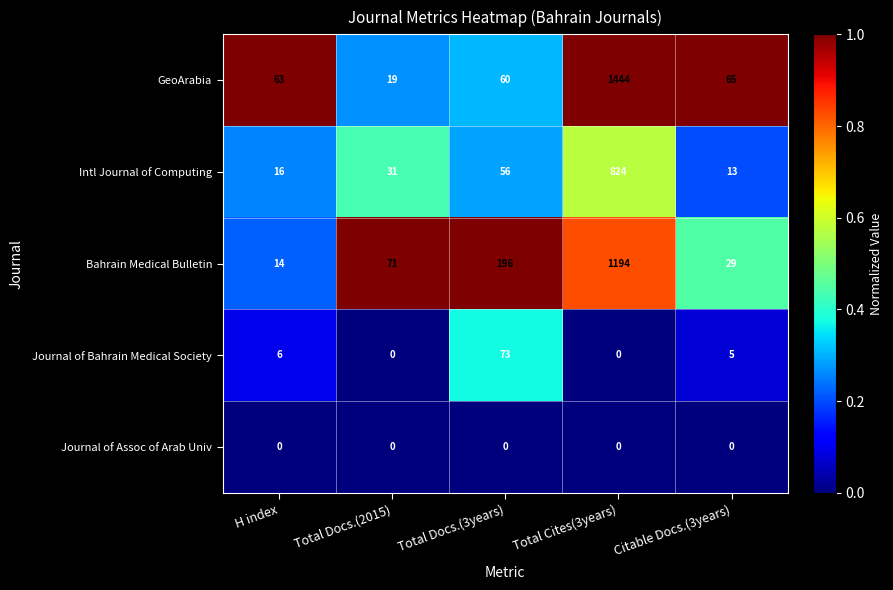

Which category has the highest value across all series?

Total Cites(3years)